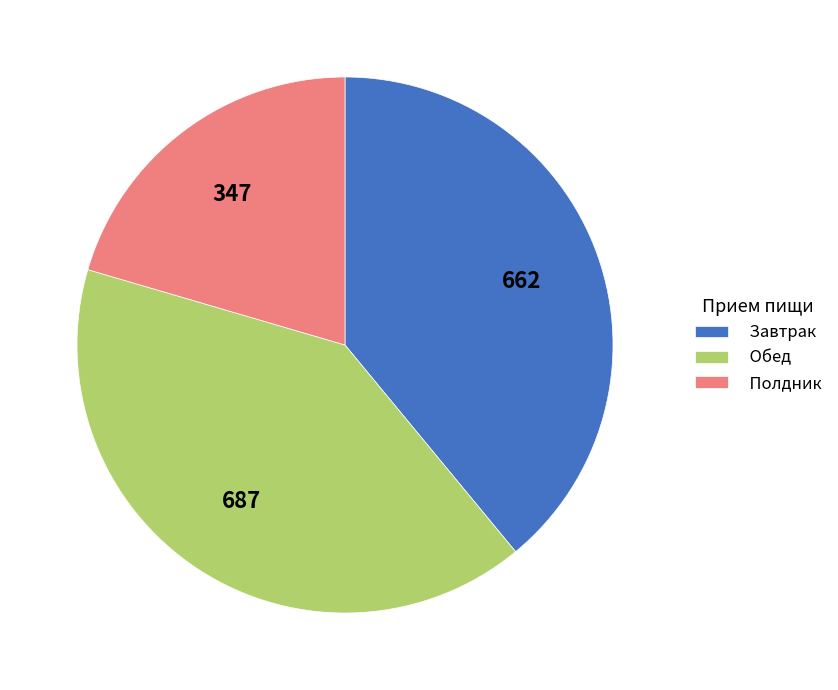

Which category has the smallest portion of the pie?

Полдник